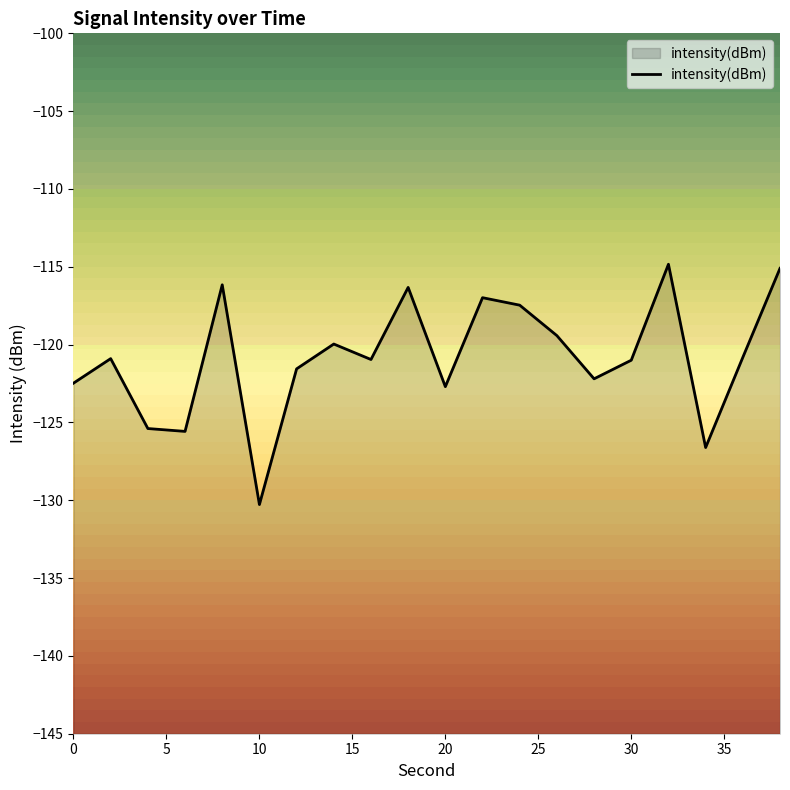

What is the average value?

-120.8